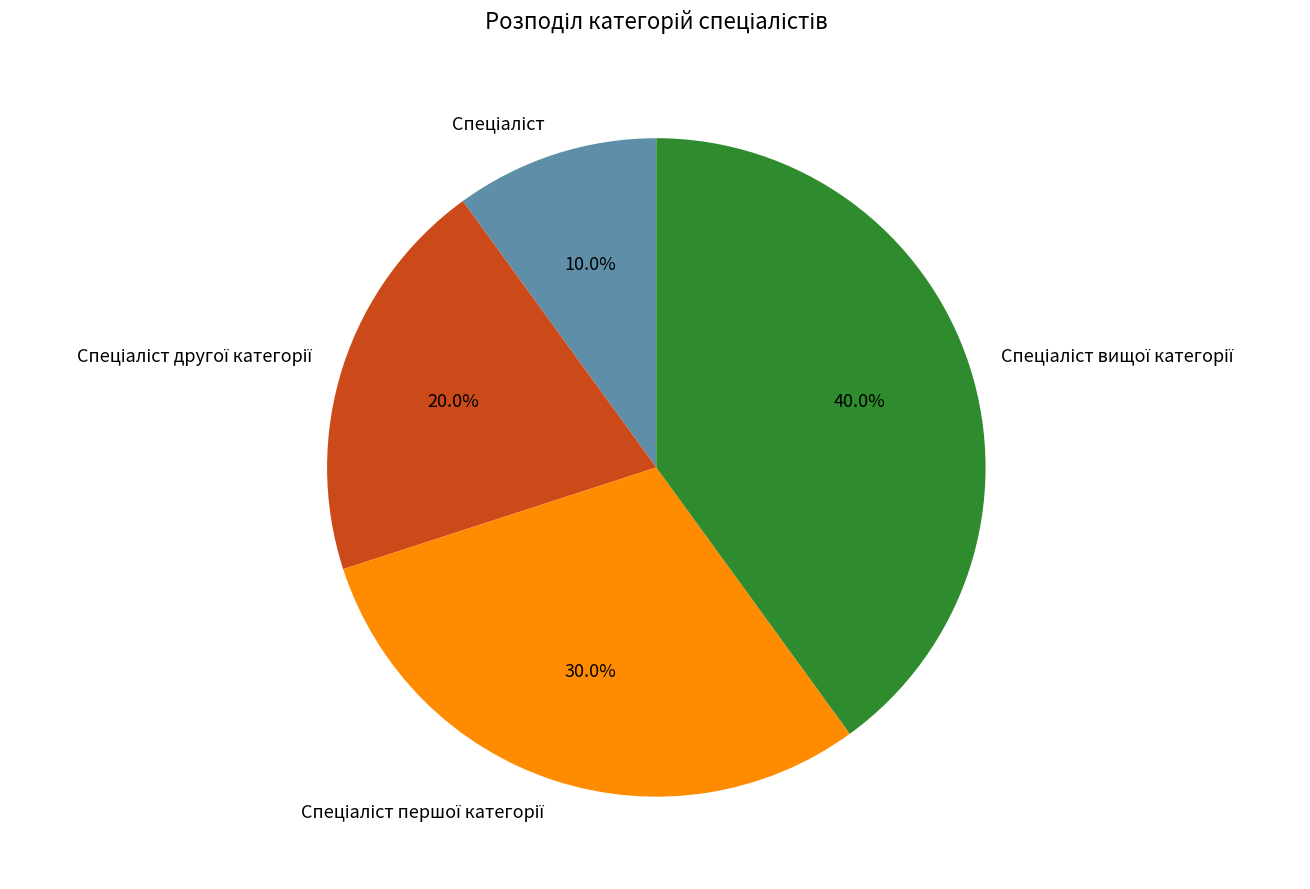

Is there any slice that represents more than half of the pie?

No